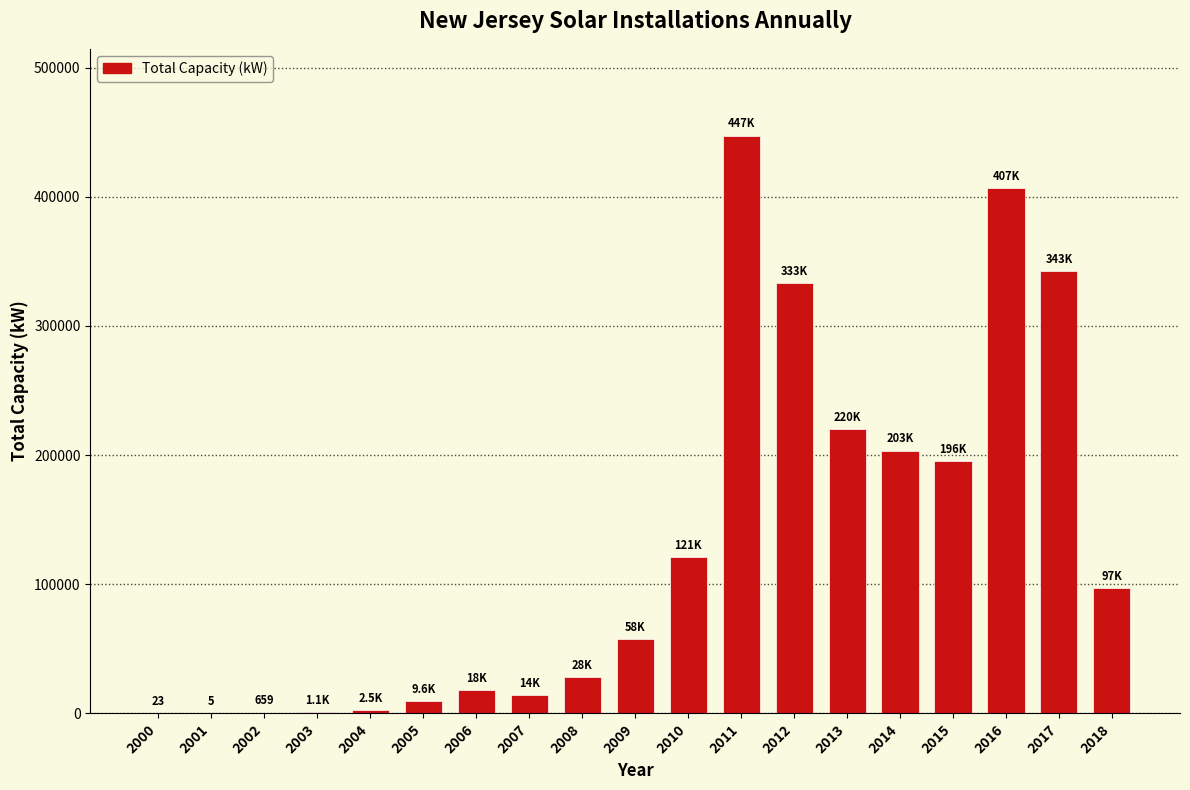

What is the maximum value shown in the chart?

447377.3